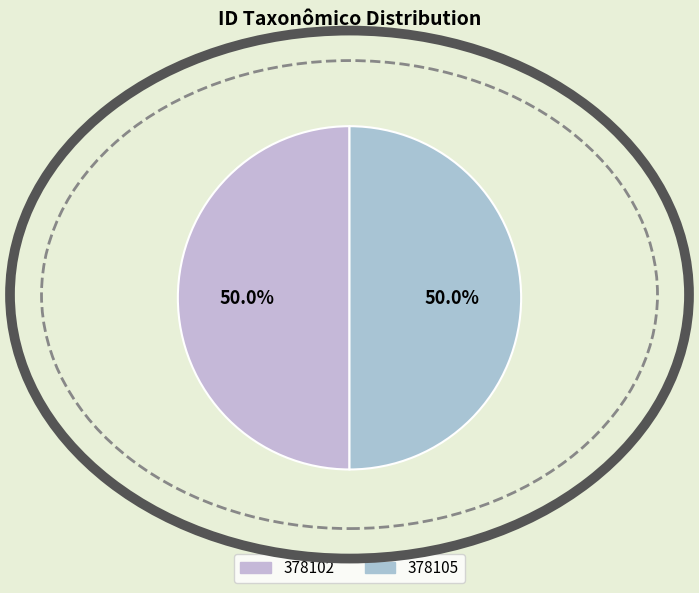

What percentage is the 378102 slice, to the nearest percent?

50%